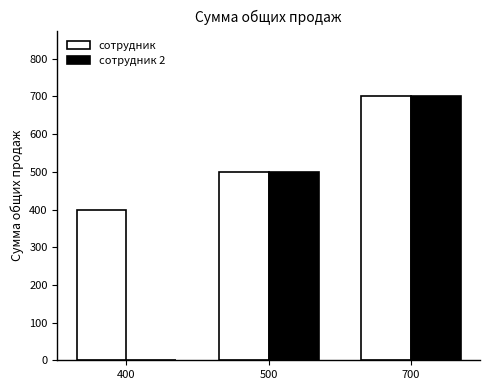

The value of сотрудник 2 at 400 is 0. True or false?

True